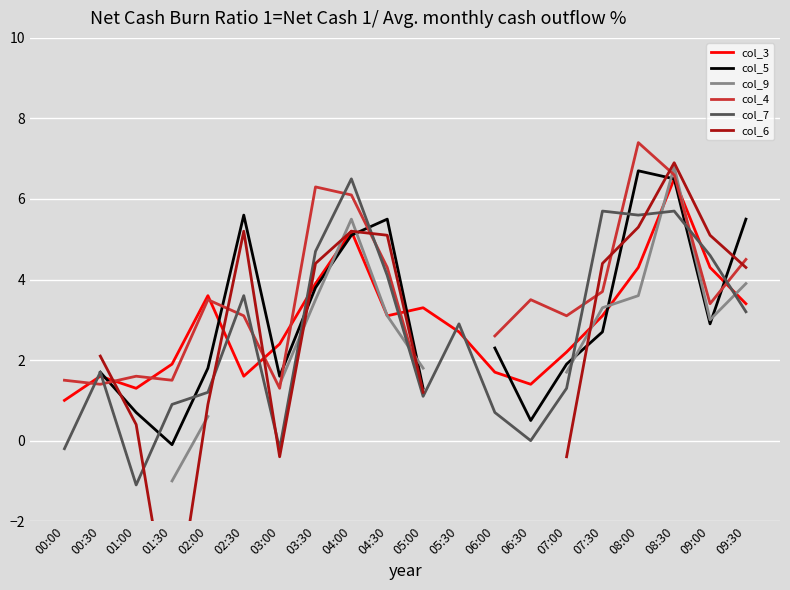

How many interior local valleys does the col_6 series have?

2